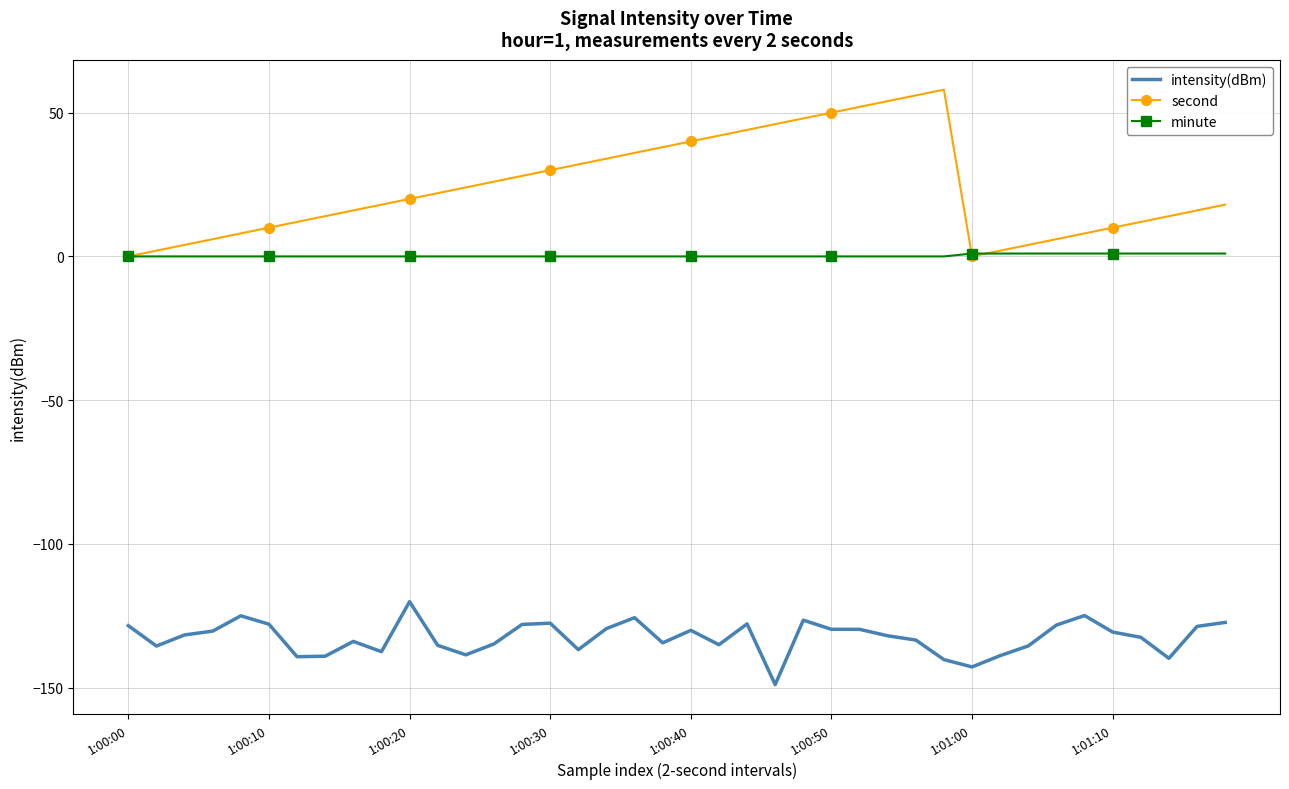

Which series has the largest range (max minus min)?

second